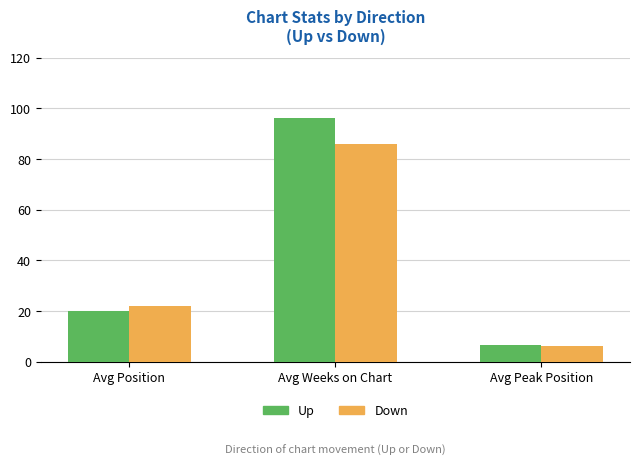

Are the bars horizontal?

No